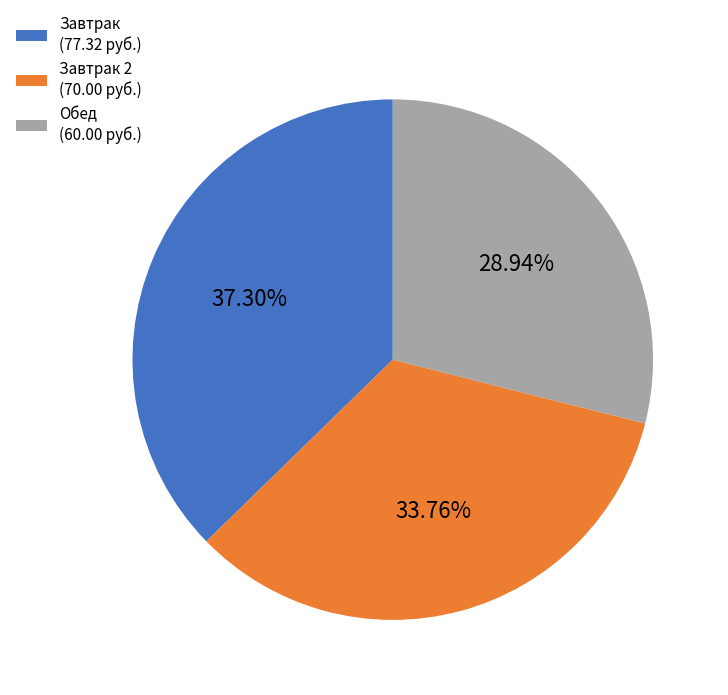

How many segments does this pie chart have?

3